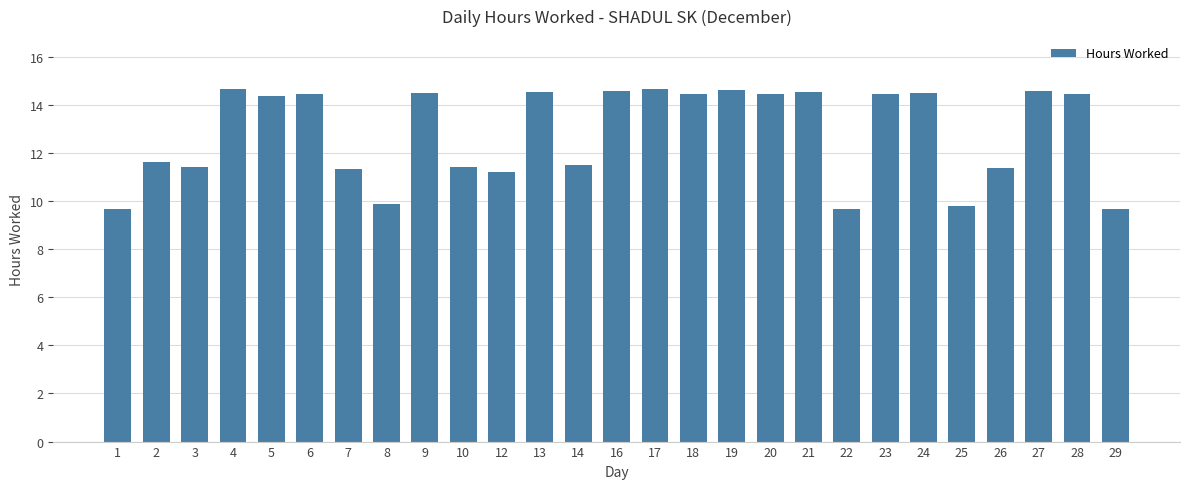

What is the sum of all values?

346.1